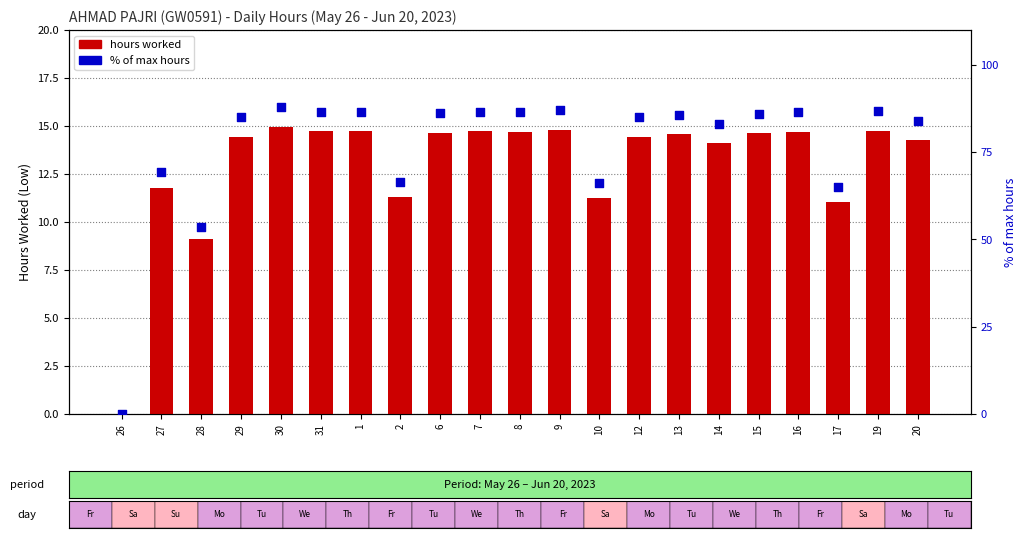

Which series has the widest spread of Y values?

% of max hours